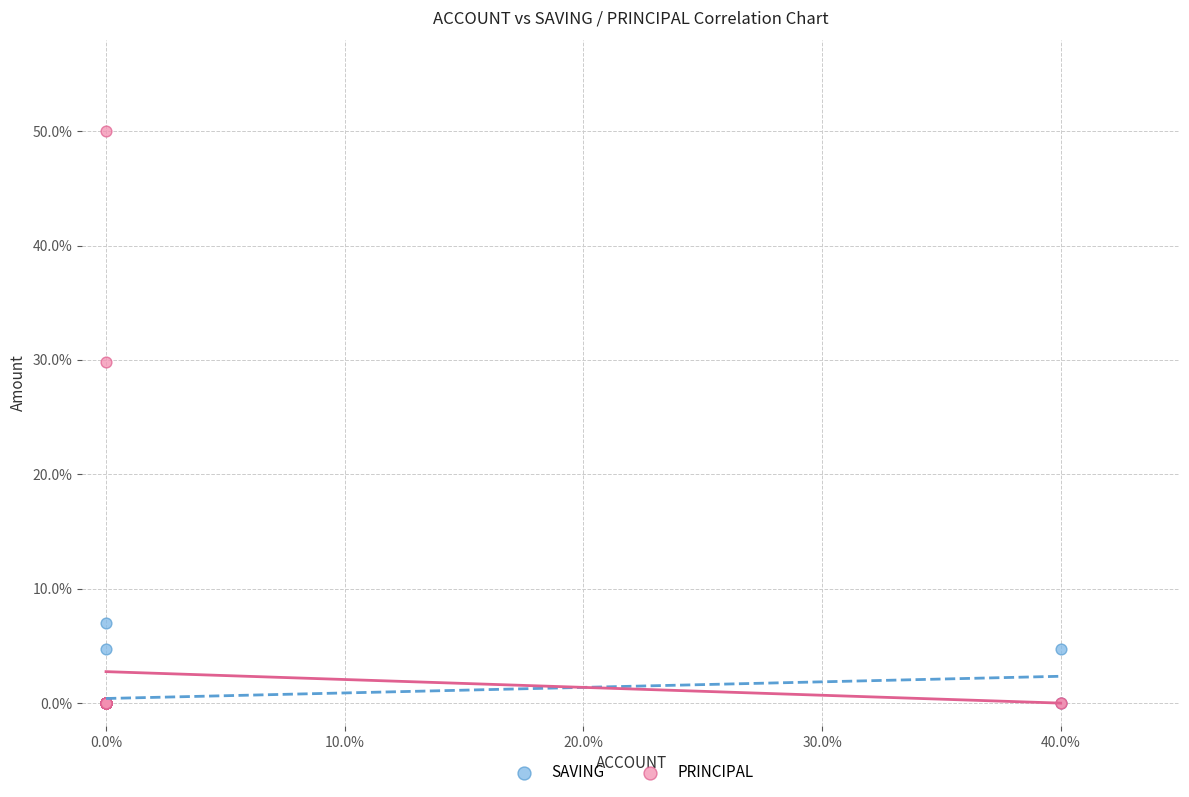

Which series has the widest spread of Y values?

PRINCIPAL